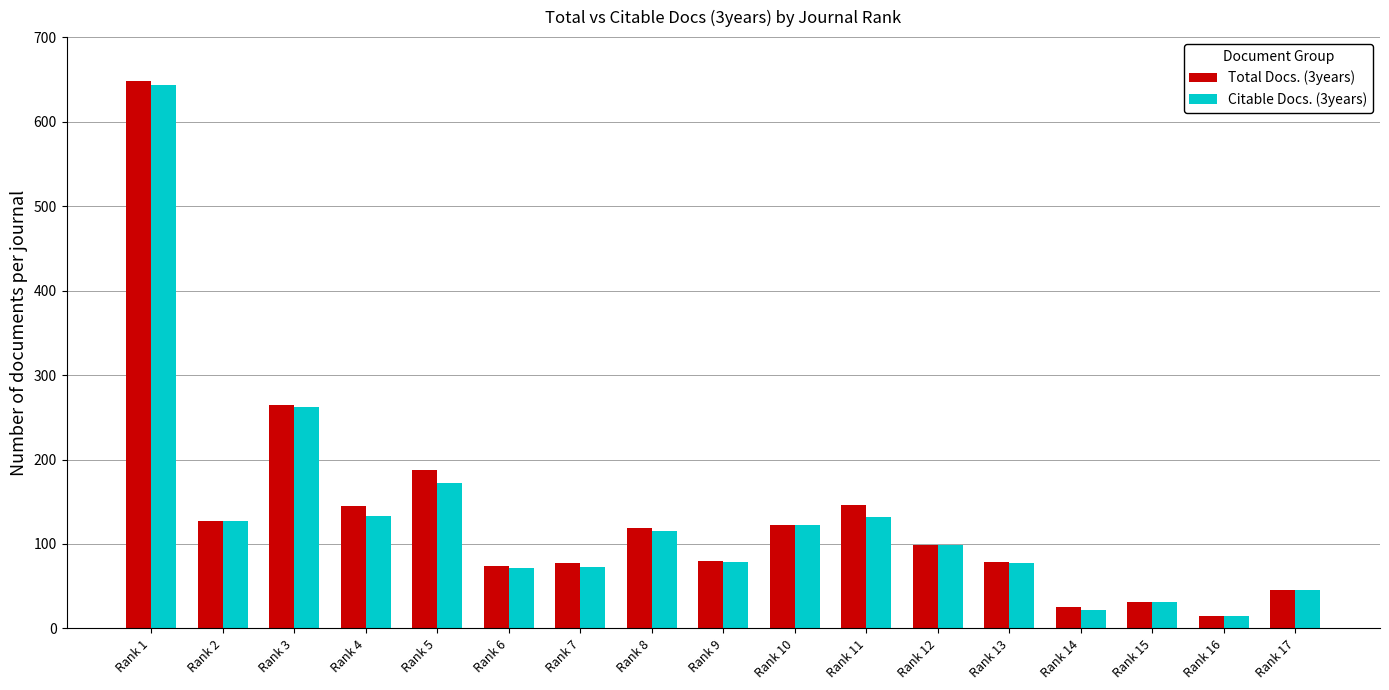

At which label does Citable Docs. (3years) reach its peak?

Rank 1